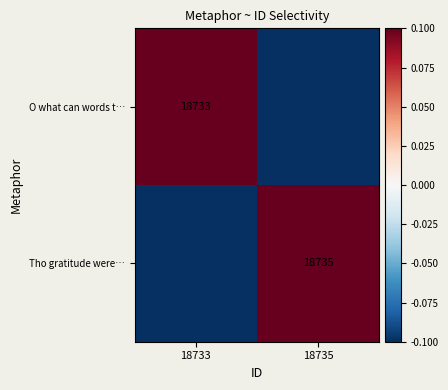

Is it true that Tho gratitude were… equals 32153.2 at 18735?

False